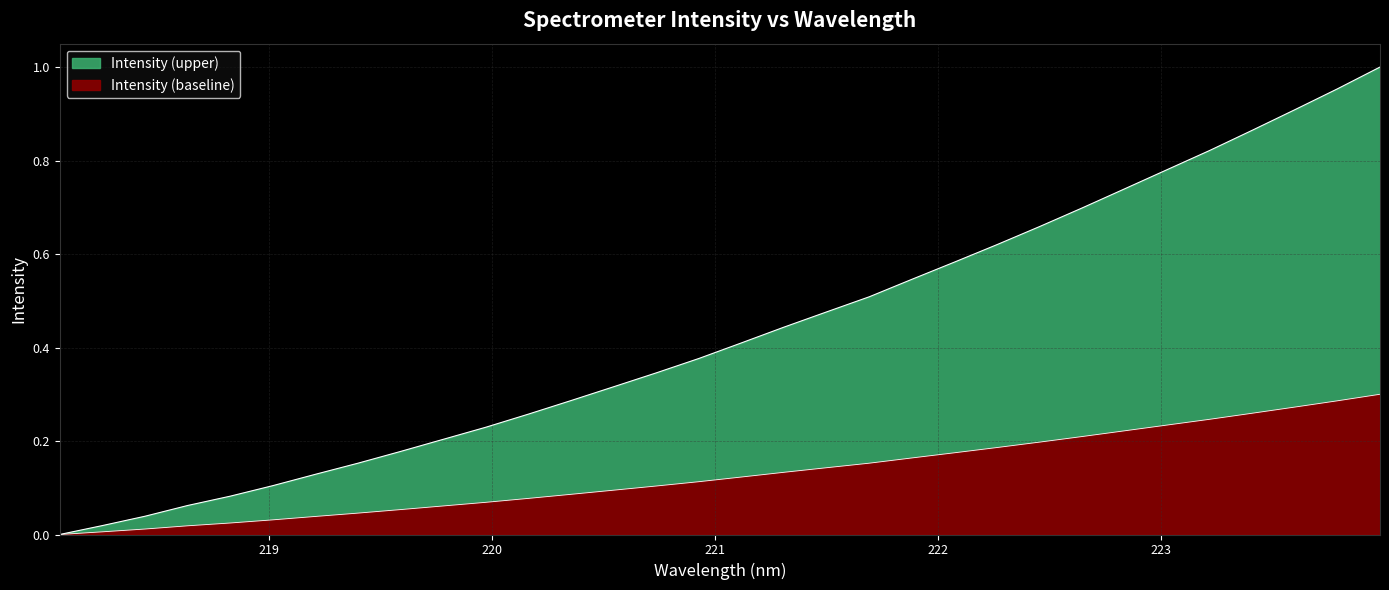

Which has a higher value, 219.7801 or 223.408?

223.408